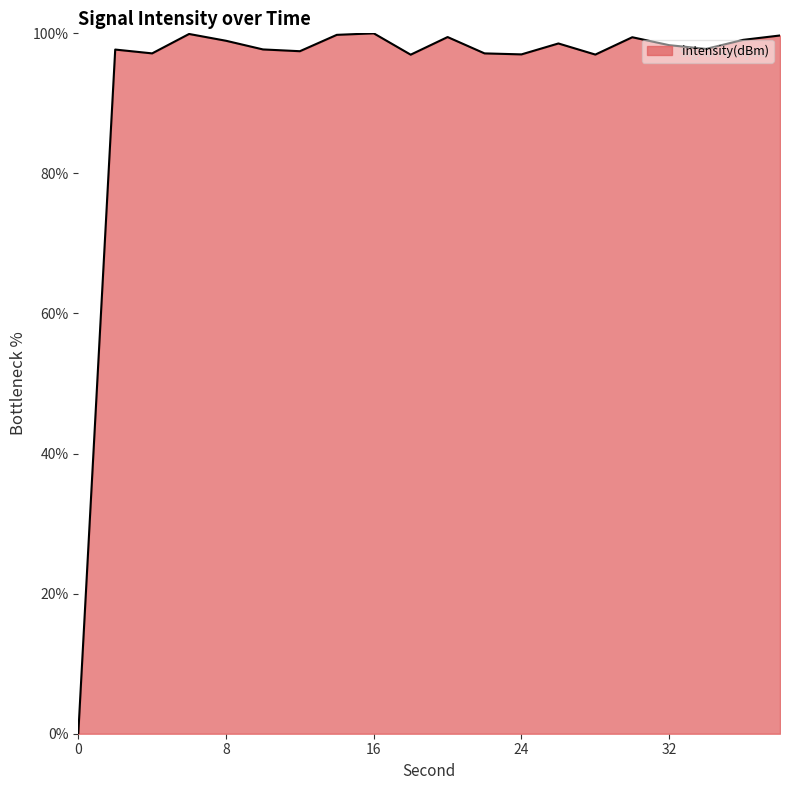

What is the maximum value shown in the chart?

100.0